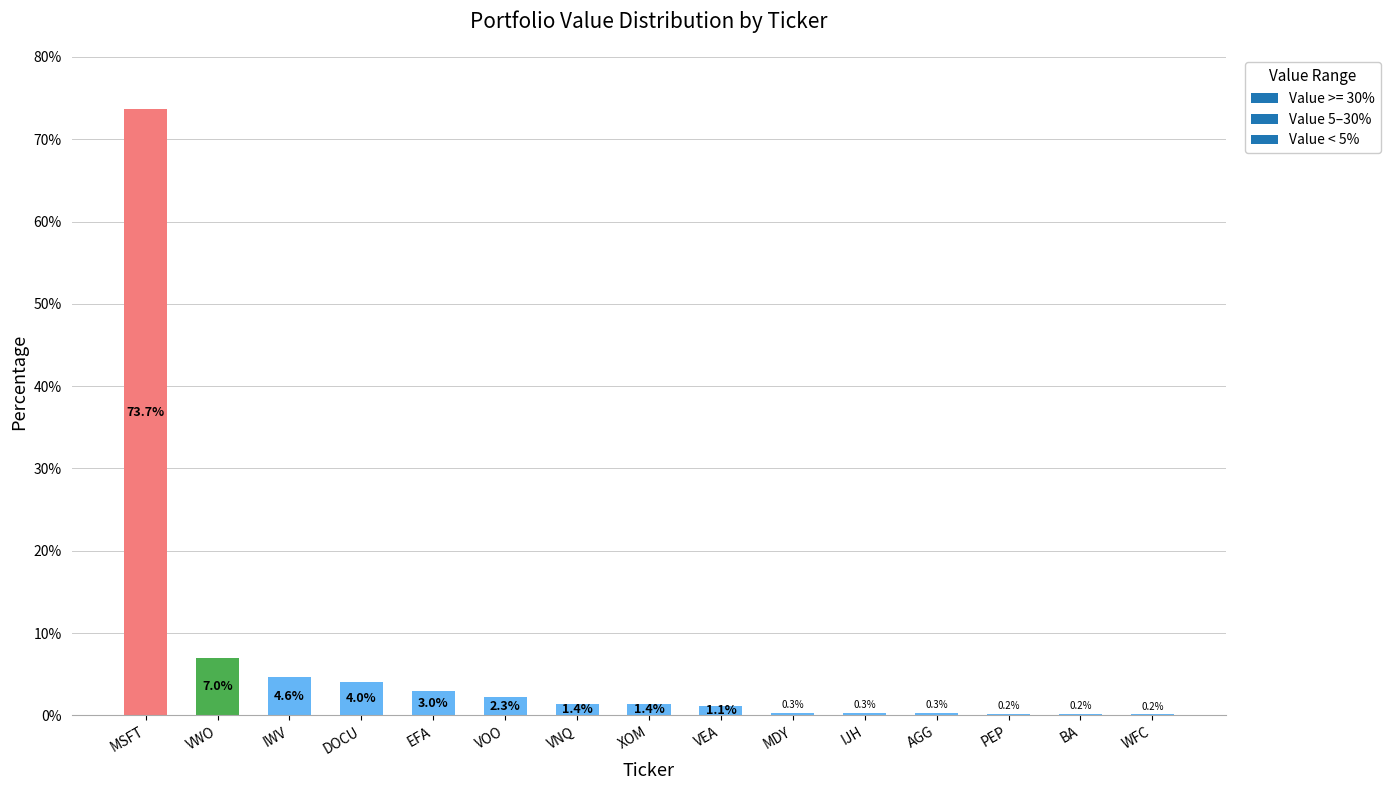

What is the change in value from IWV to IJH?

-4.3